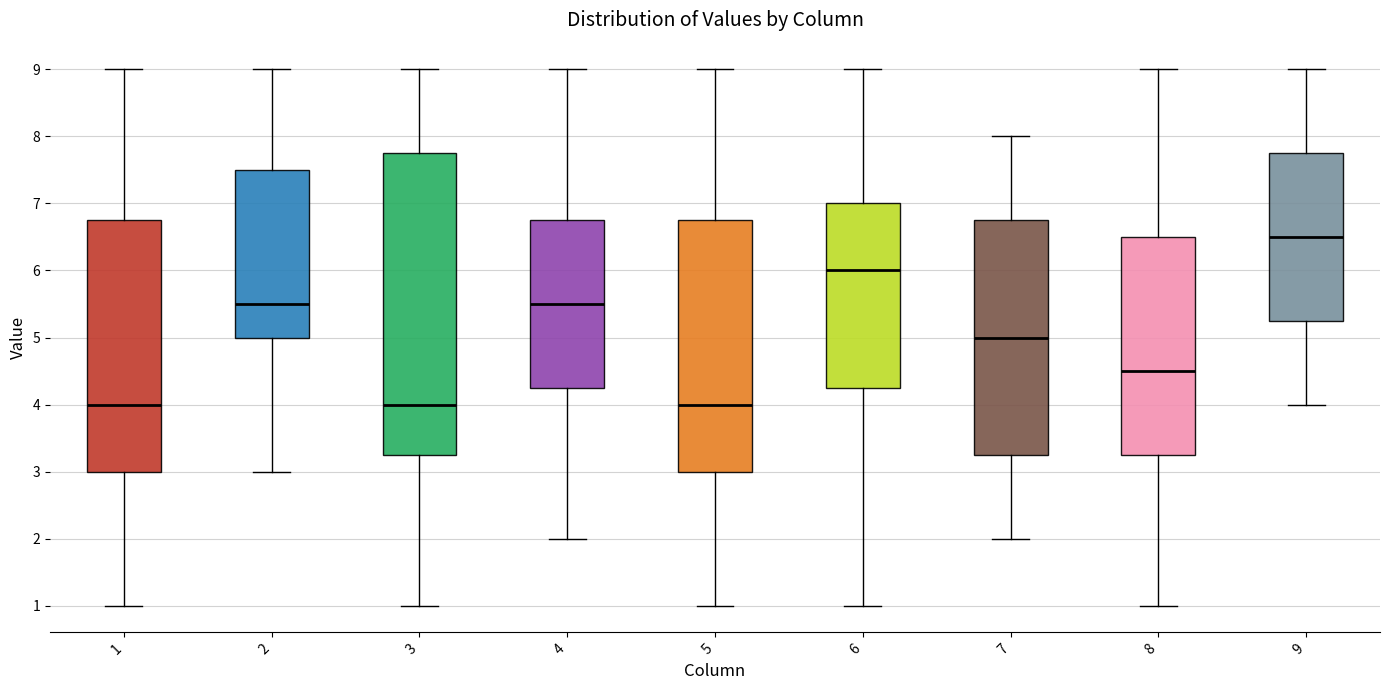

Reading left to right, transcribe this box plot: for each box, give where its median line is, the range the box spans, and where its two whiskers end, as read against the y-axis. The values are not printed on the chart, so give them approximately, as read against the axis.

1: median 4.0, box 3.0 to 6.8, whiskers 1.0 to 9.0
2: median 5.5, box 5.0 to 7.5, whiskers 3.0 to 9.0
3: median 4.0, box 3.3 to 7.8, whiskers 1.0 to 9.0
4: median 5.5, box 4.3 to 6.8, whiskers 2.0 to 9.0
5: median 4.0, box 3.0 to 6.8, whiskers 1.0 to 9.0
6: median 6.0, box 4.3 to 7.0, whiskers 1.0 to 9.0
7: median 5.0, box 3.3 to 6.8, whiskers 2.0 to 8.0
8: median 4.5, box 3.3 to 6.5, whiskers 1.0 to 9.0
9: median 6.5, box 5.3 to 7.8, whiskers 4.0 to 9.0